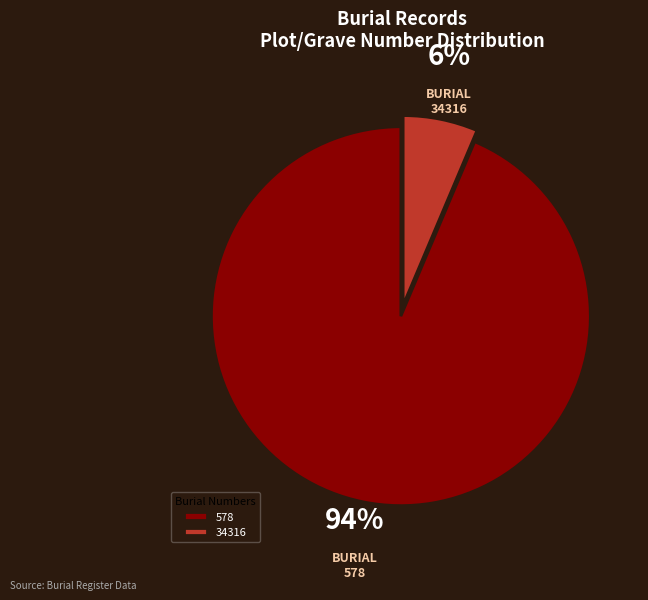

To the nearest percent, what portion does 578 represent?

94%